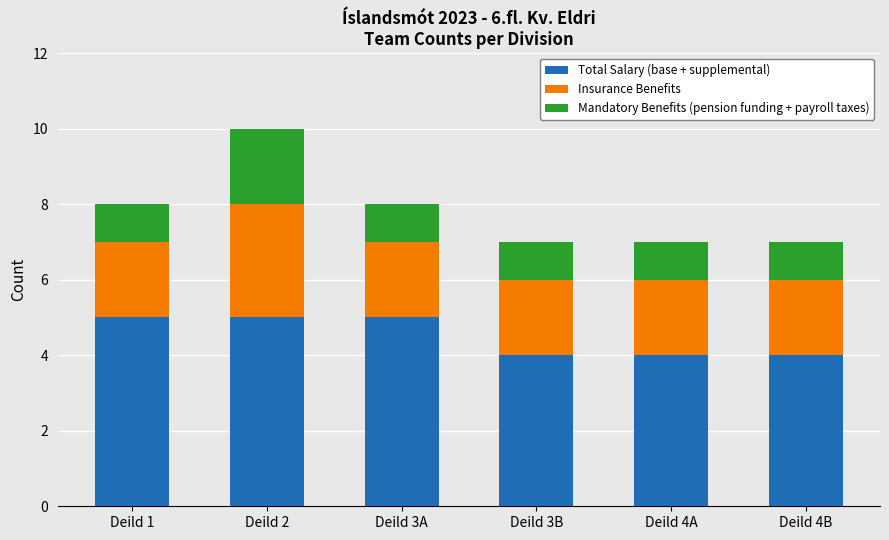

At which category is the sum across all series the highest?

Deild 2